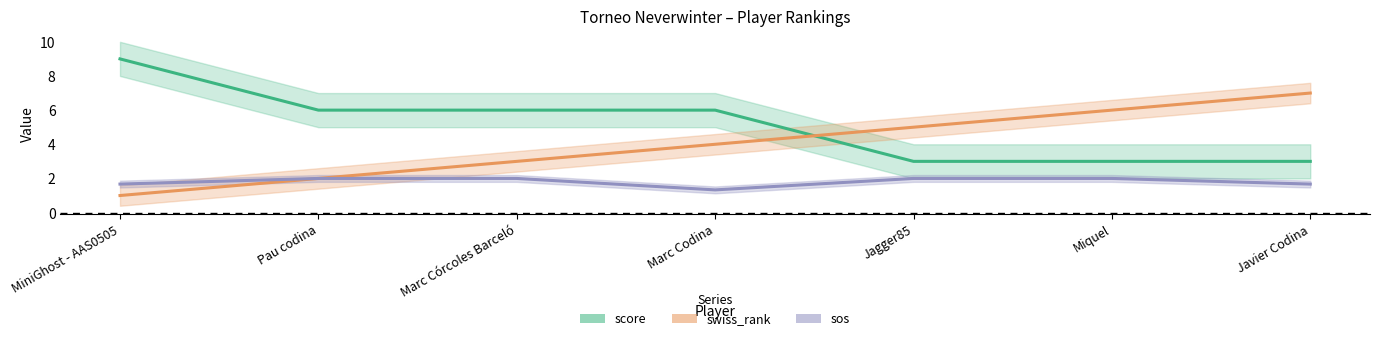

What are all the series names shown in the legend?

score, swiss_rank, sos